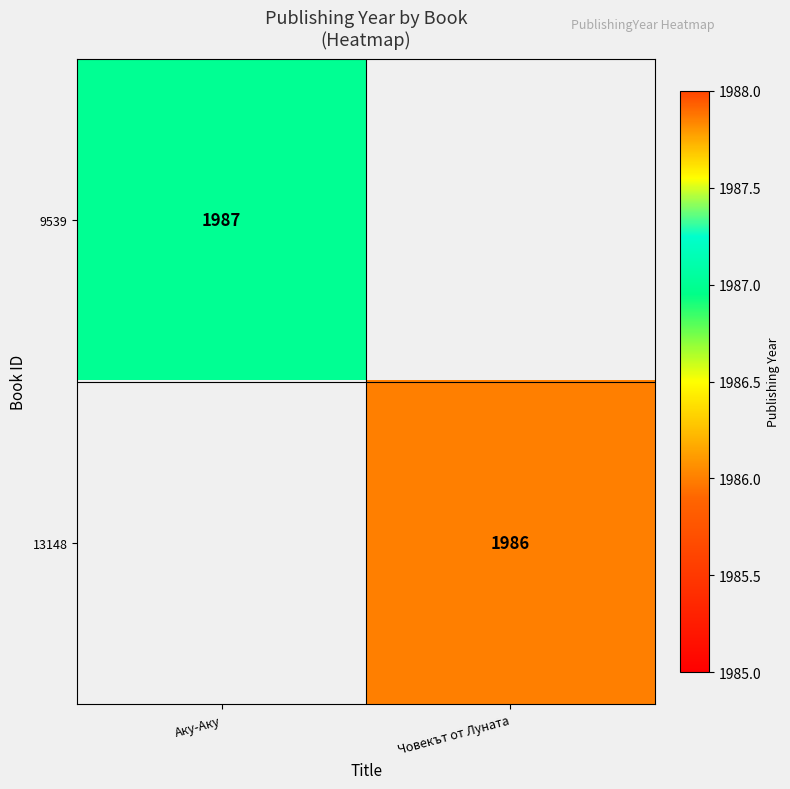

The value of 9539 at Аку-Аку is 1163.9. True or false?

False